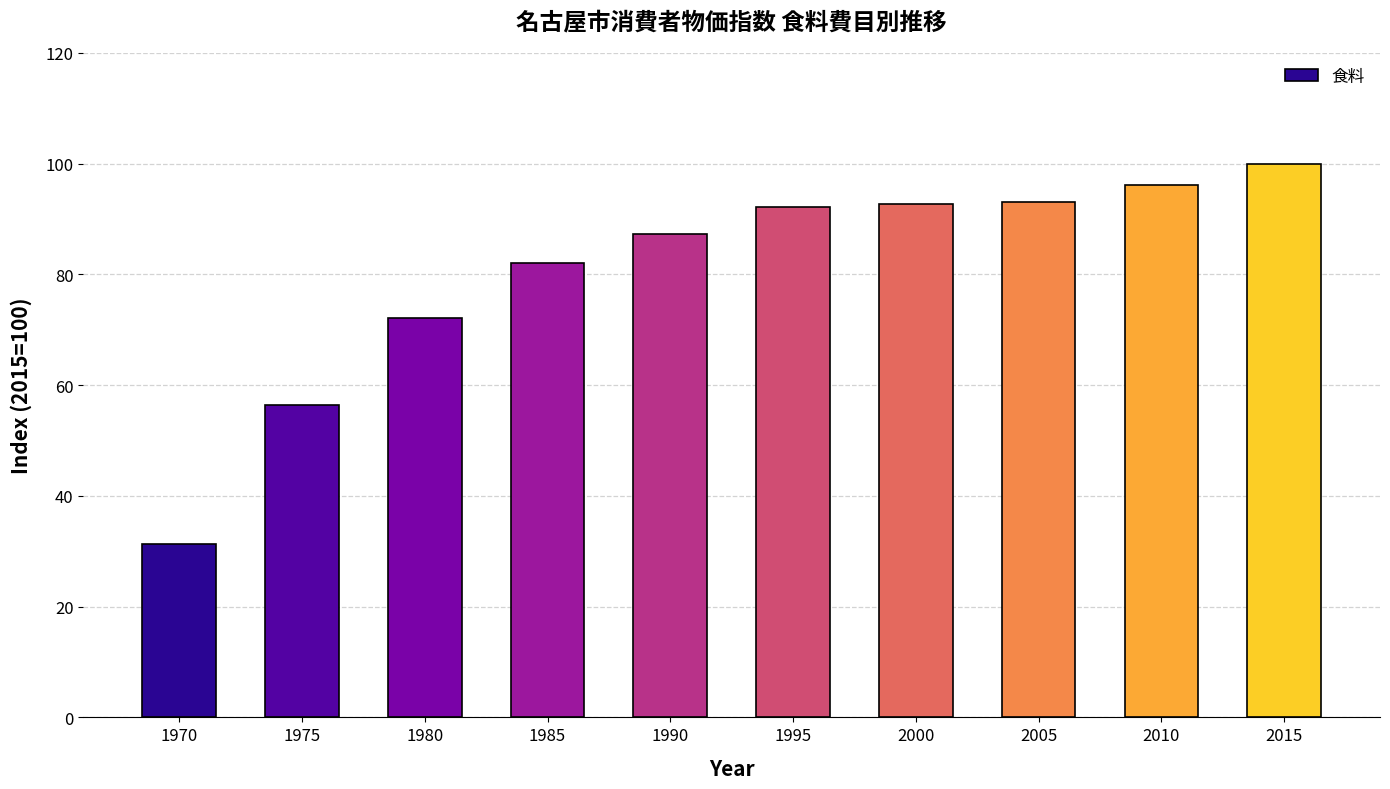

Is it true that the value at 2000 is 134.7?

False